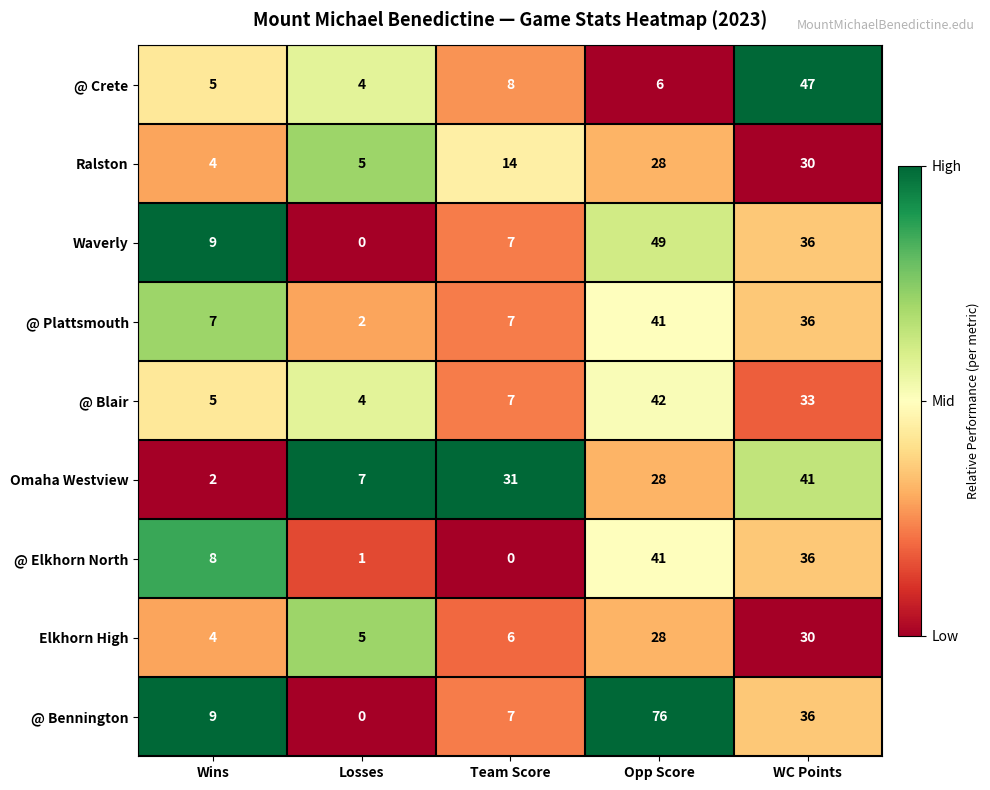

What is the difference between the highest and lowest values at Wins?

7